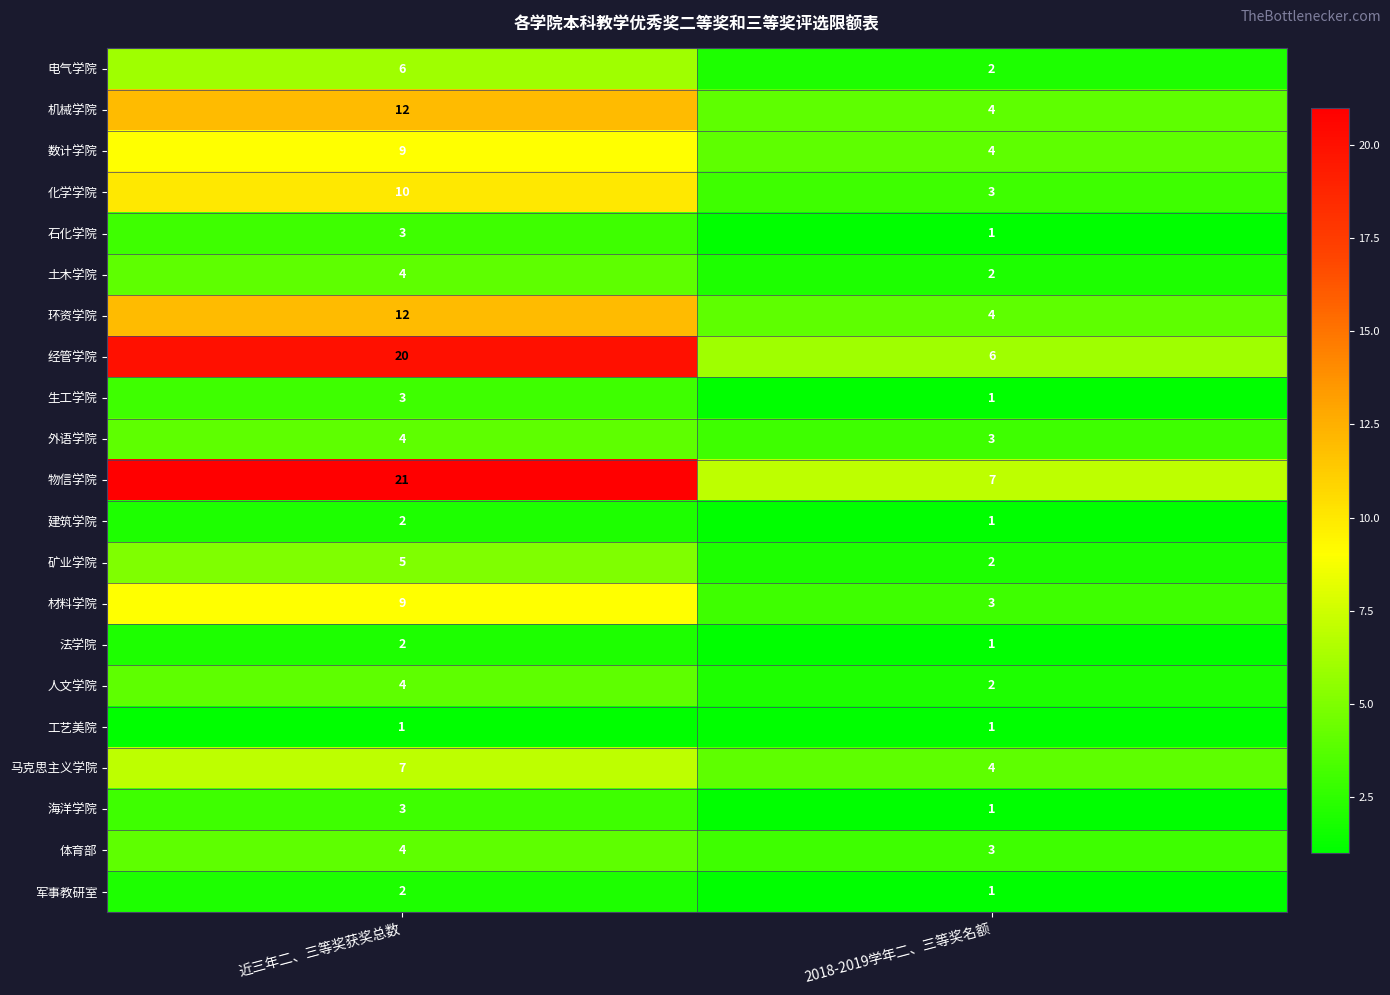

Which series has the largest total across all categories?

物信学院